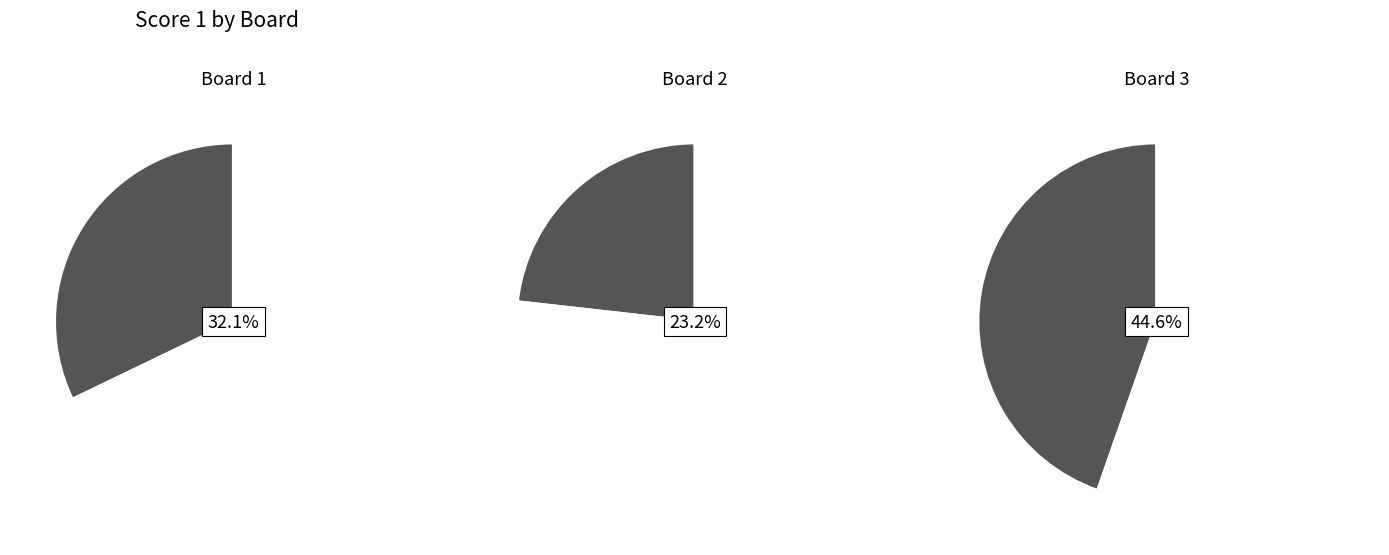

How many segments does this pie chart have?

3